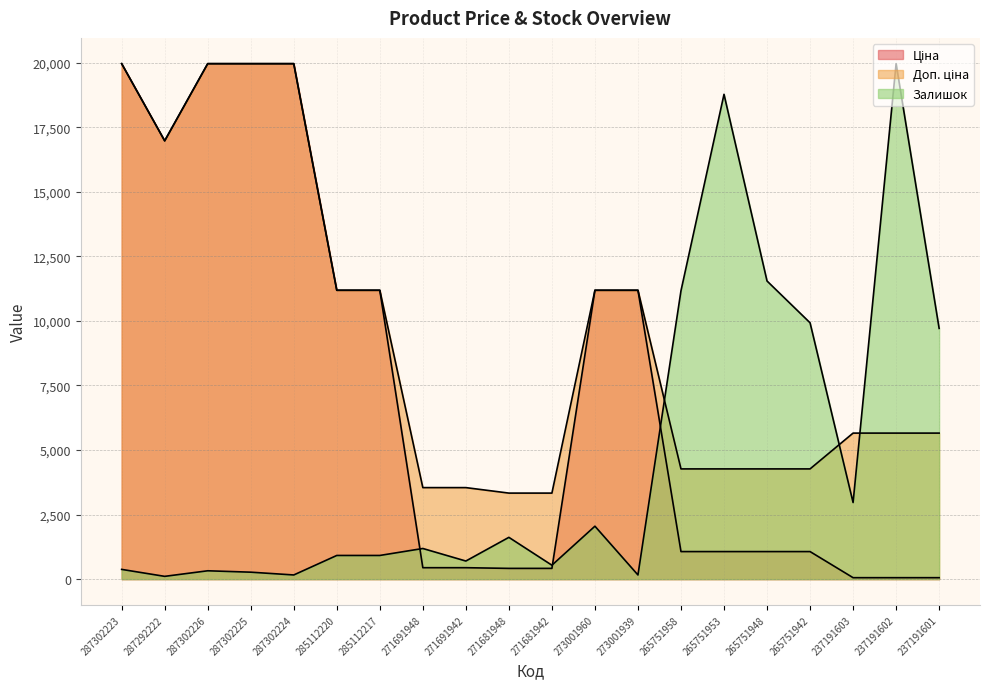

Rank the categories by Залишок value from lowest to highest.

287292222, 287302224, 273001939, 287302225, 287302226, 287302223, 271681942, 271691942, 285112220, 285112217, 271691948, 271681948, 273001960, 237191603, 237191601, 265751942, 265751958, 265751948, 265751953, 237191602